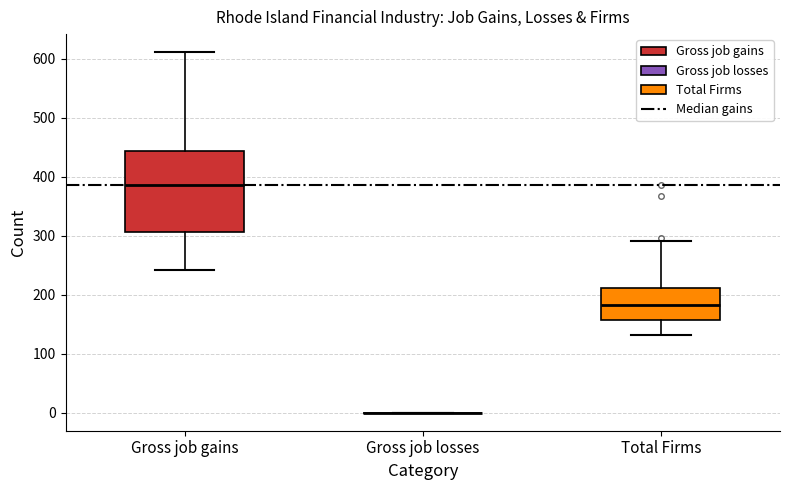

Which box is the tallest, from its lower edge to its upper edge?

Gross job gains